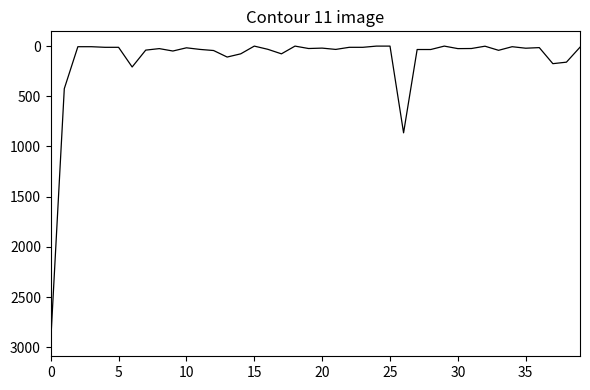

What is the difference between the maximum and second lowest values?

2943